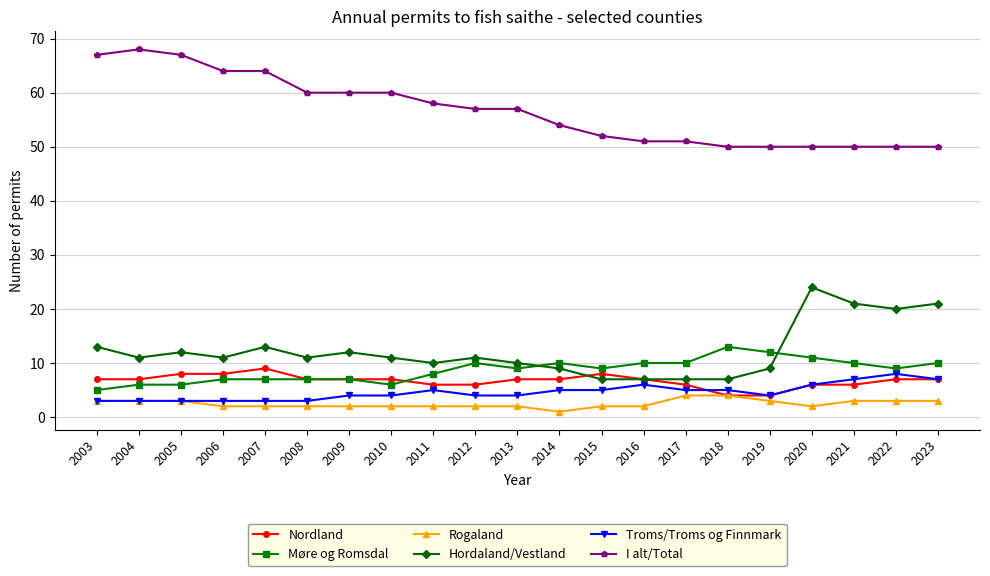

Where does the I alt/Total series first go above 57?

2003